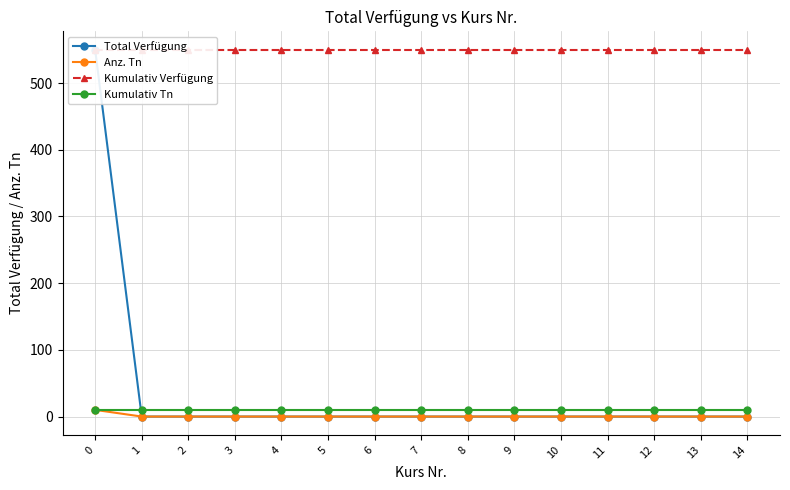

How many intersections are there between Total Verfügung and Kumulativ Tn?

1